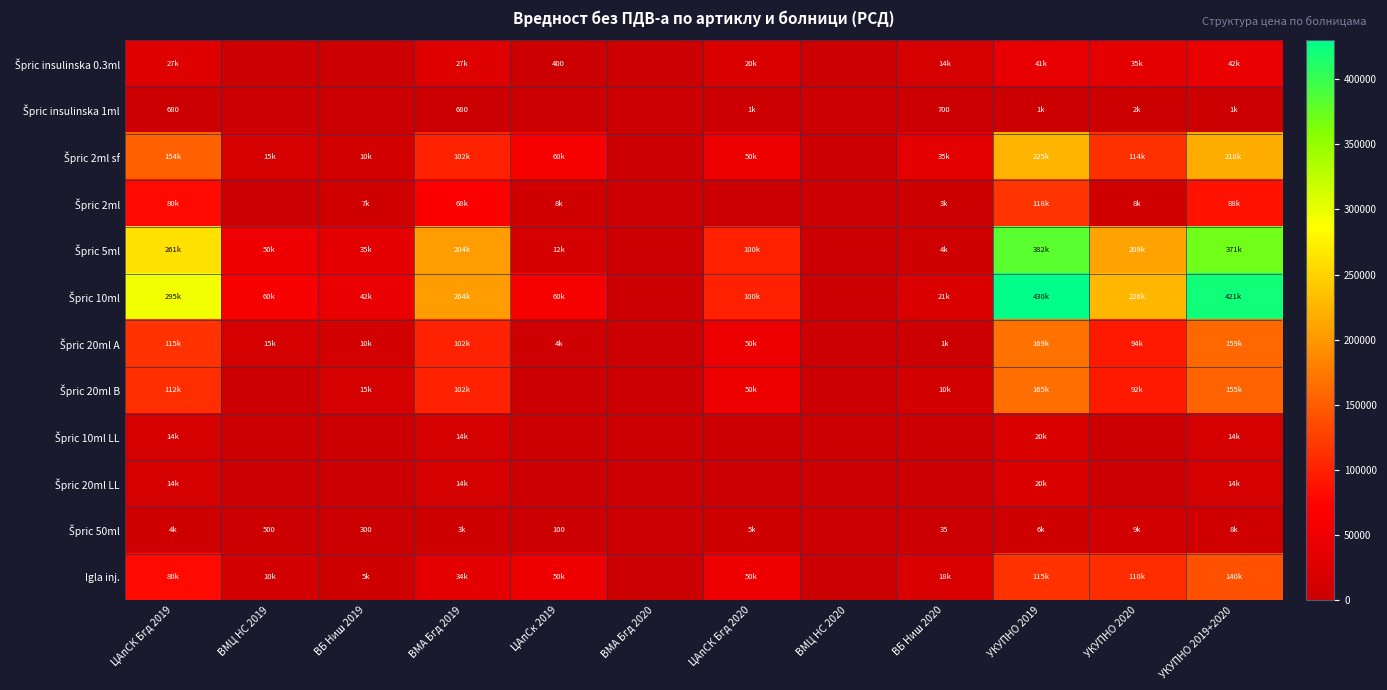

What is the sum of all Špric insulinska 1ml values?

7140